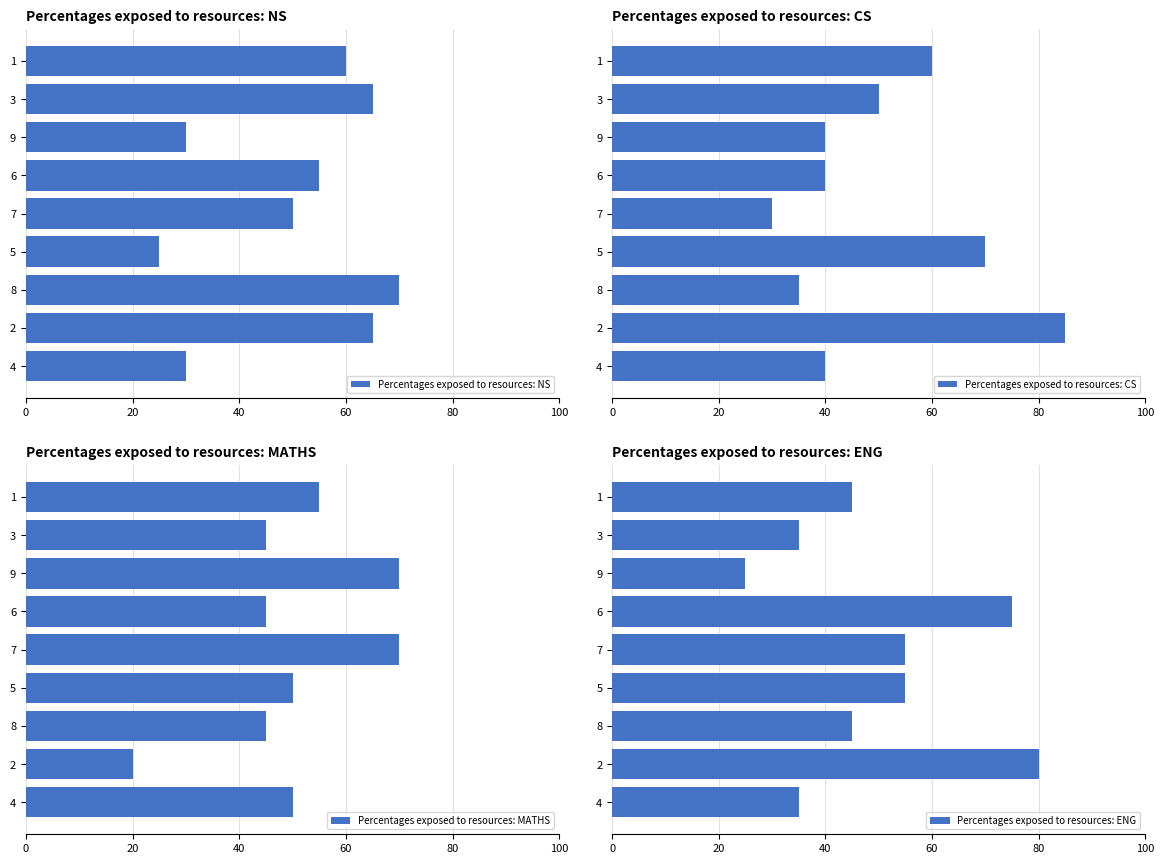

Rank the series by their maximum value, from highest to lowest.

Percentages exposed to resources: CS, Percentages exposed to resources: ENG, Percentages exposed to resources: NS, Percentages exposed to resources: MATHS